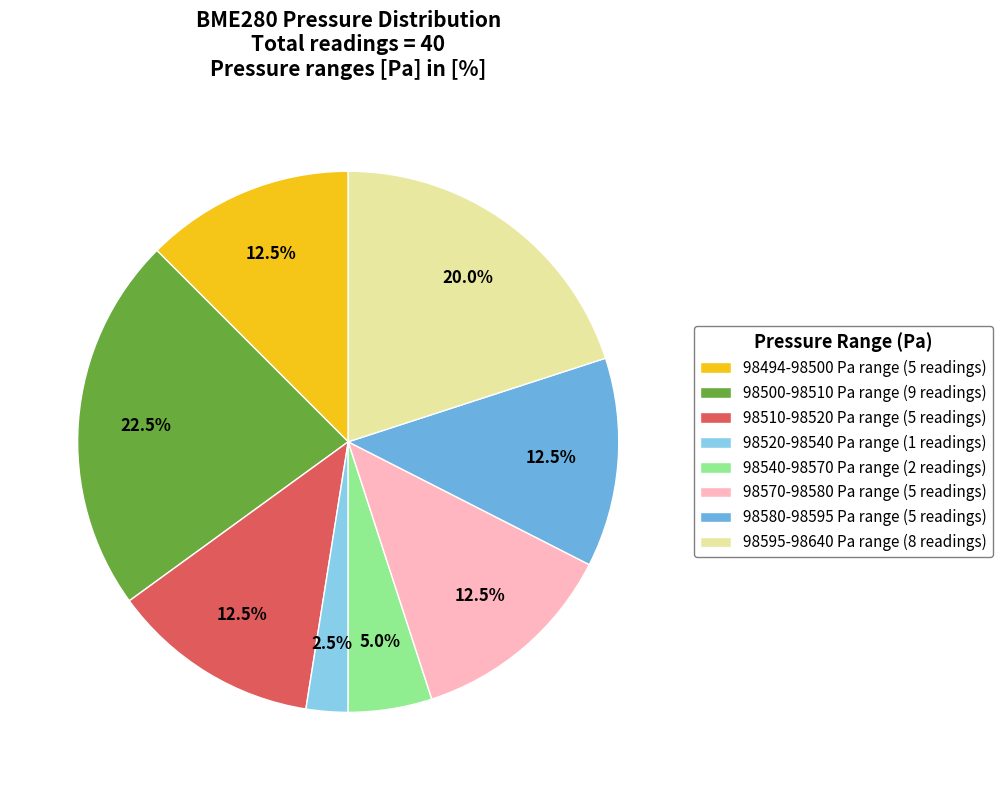

Does 98595-98640 Pa range (8 readings) represent more than half of the total?

No